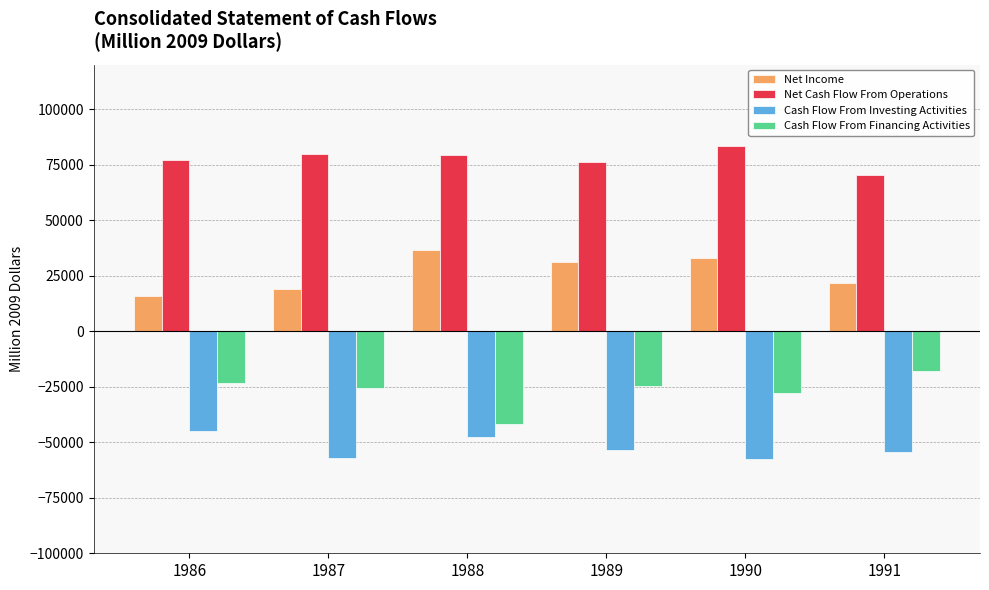

What is the total value across all series at 1986?

24859